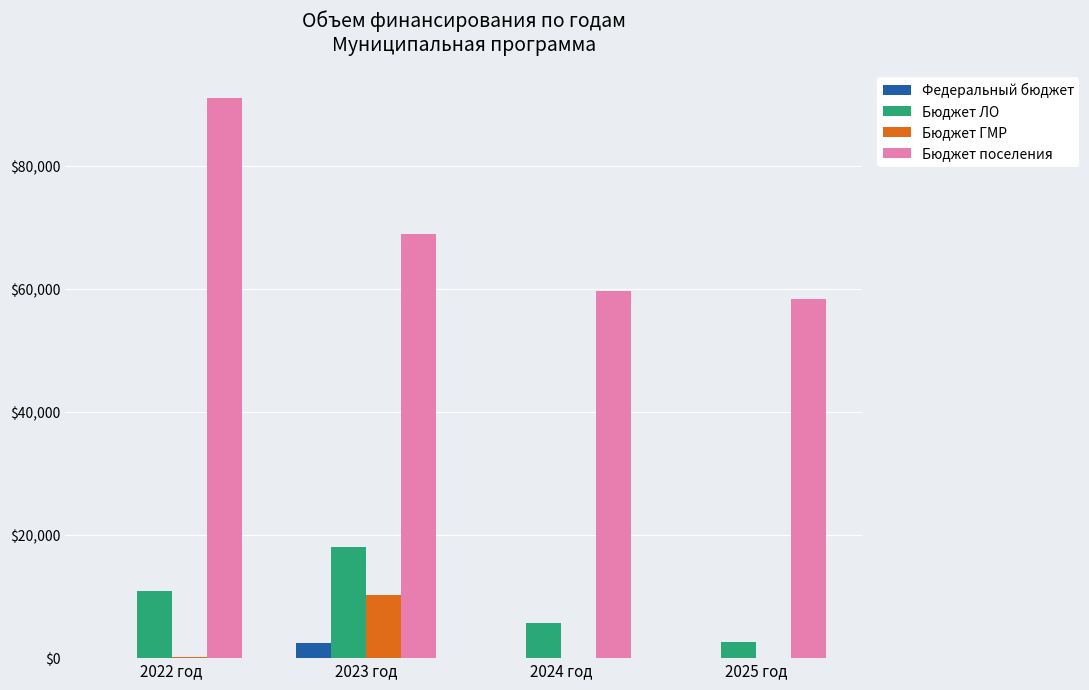

How many values in the Федеральный бюджет series exceed 0?

1